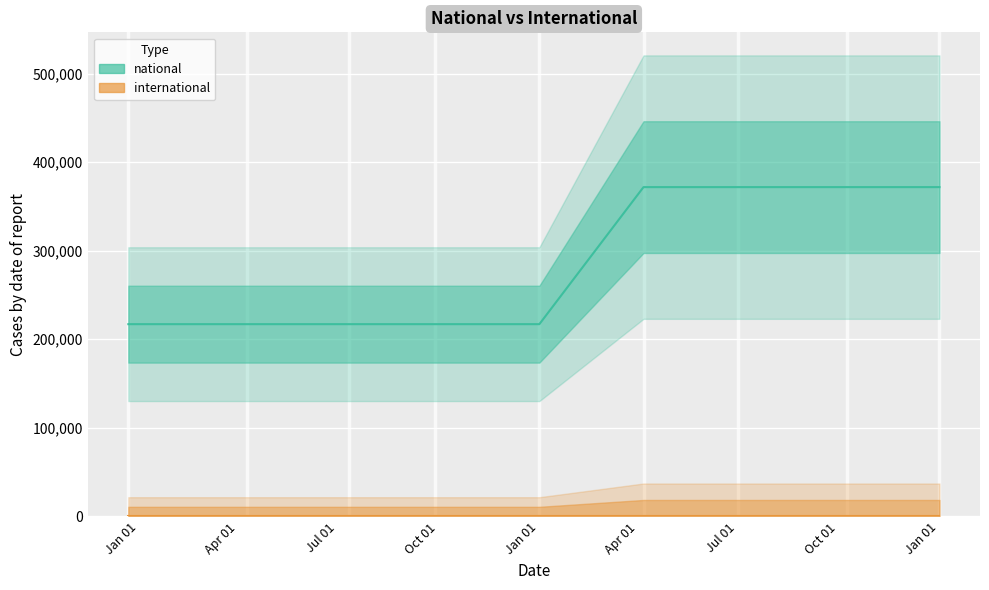

At how many categories does at least one series exceed 228616?

4